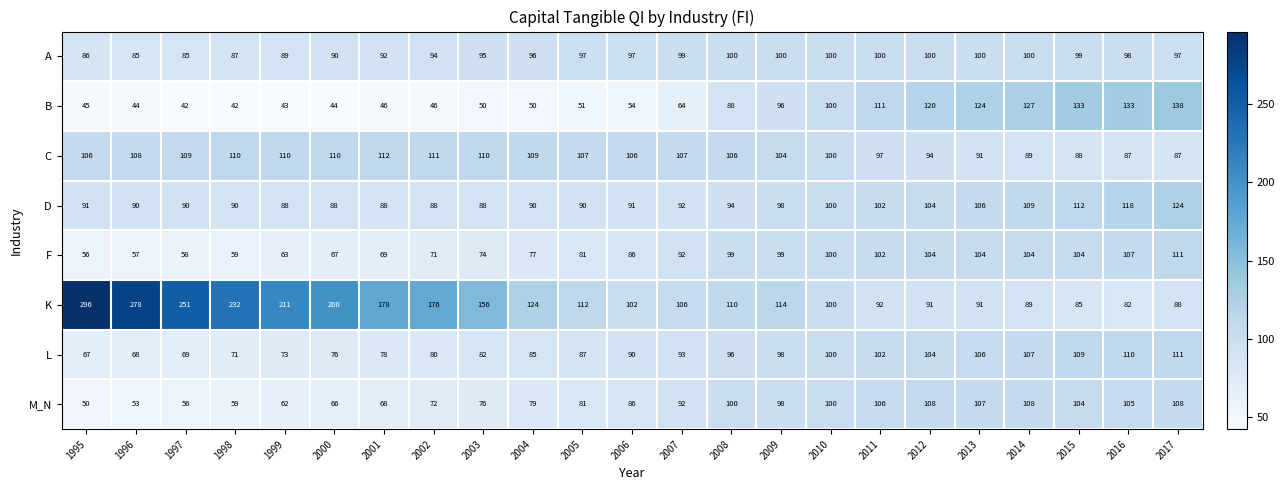

What is the sum of all A values?

2186